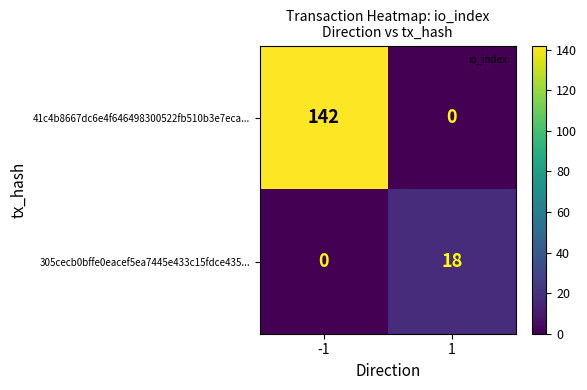

What is the spread (max minus min) of values at -1?

142